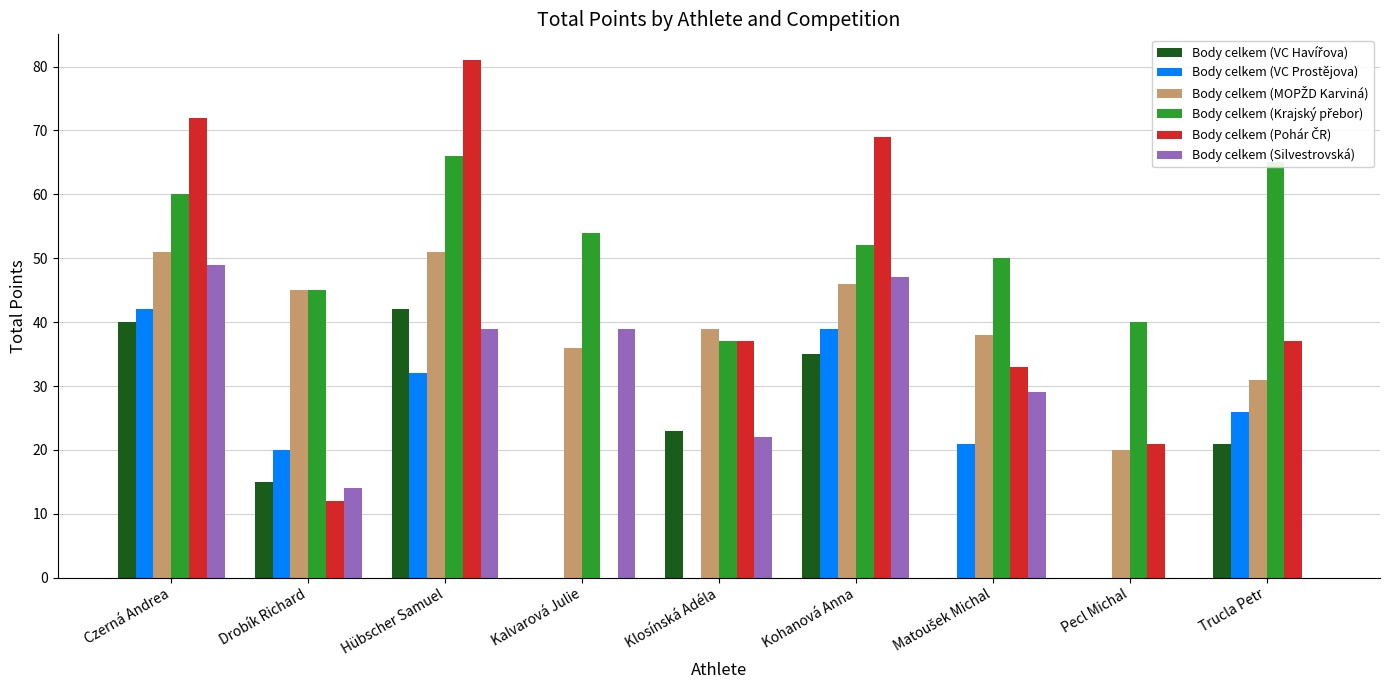

What is the total value across all series at Trucla Petr?

180